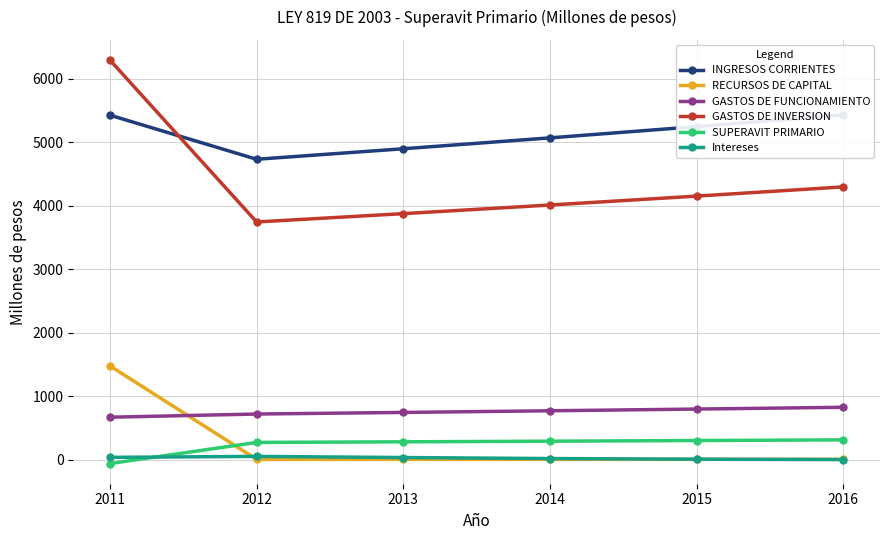

List the labels in order of GASTOS DE FUNCIONAMIENTO value, smallest first.

2011, 2012, 2013, 2014, 2015, 2016